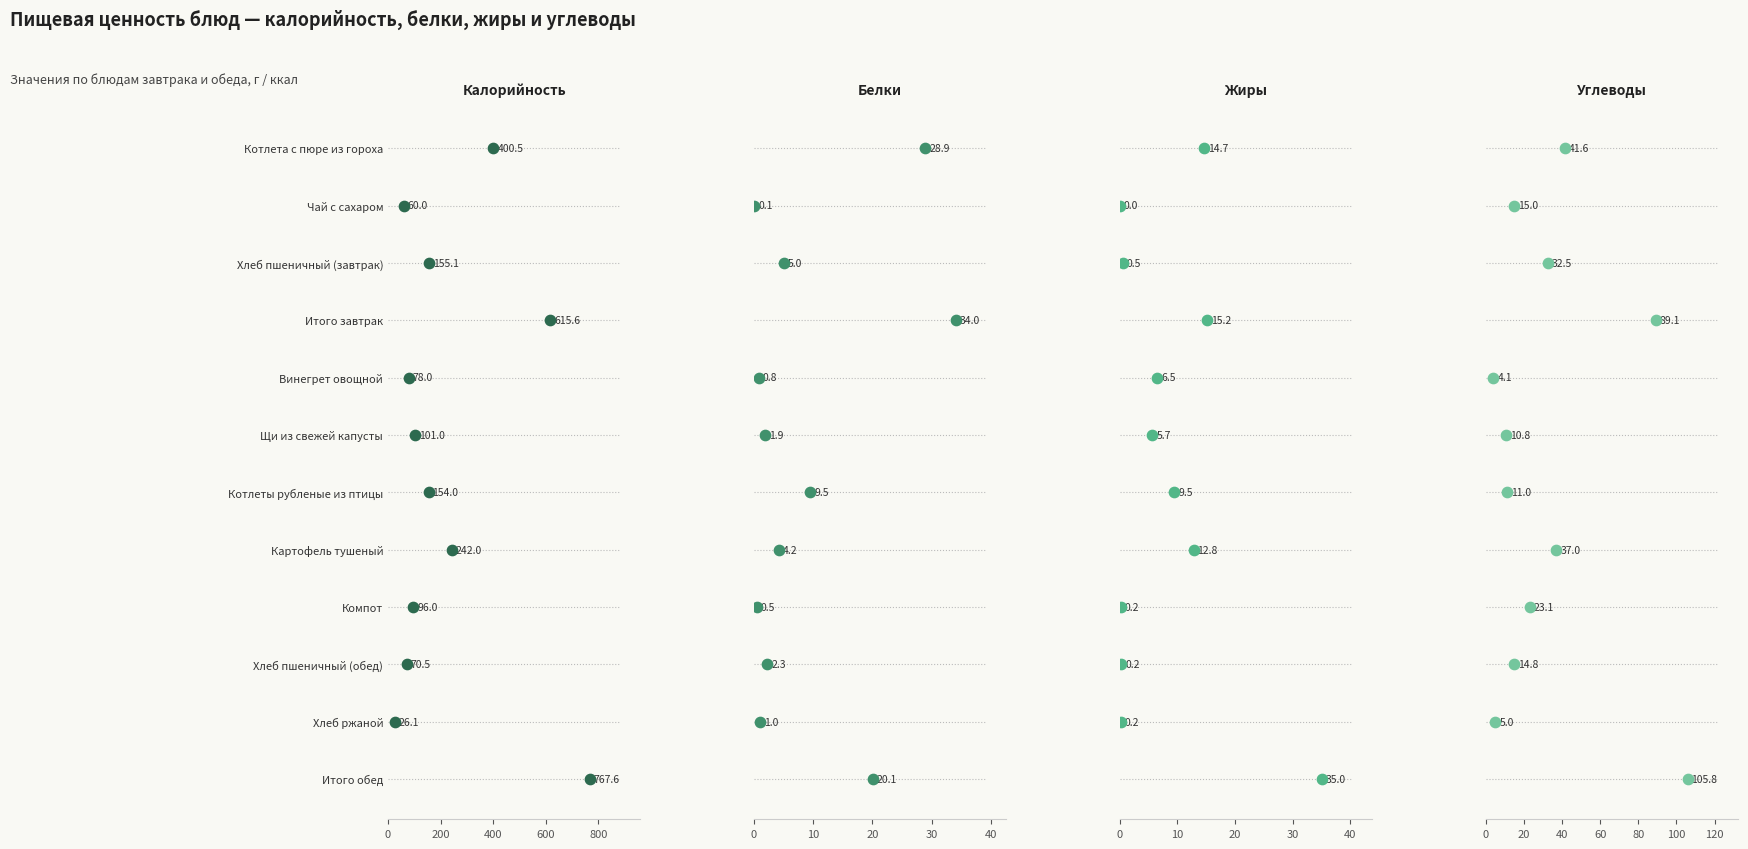

What are all the series names shown in the legend?

Калорийность, Белки, Жиры, Углеводы